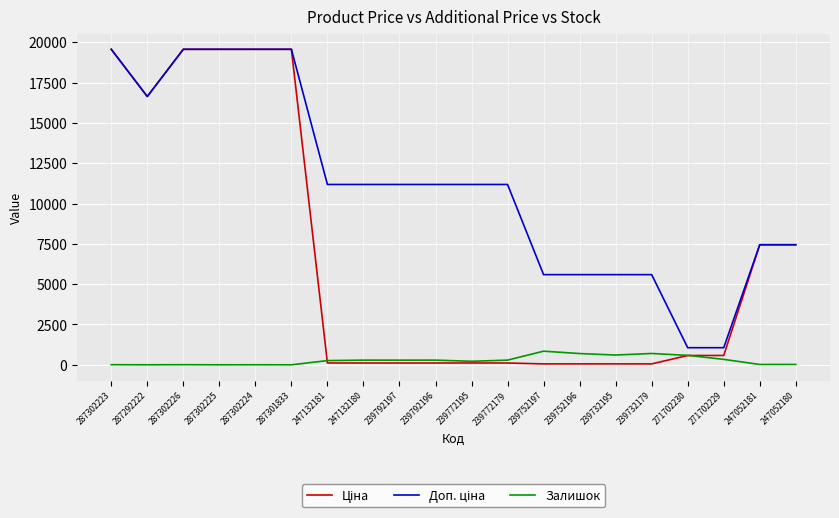

True or false: Доп. ціна and Ціна cross at least once.

False